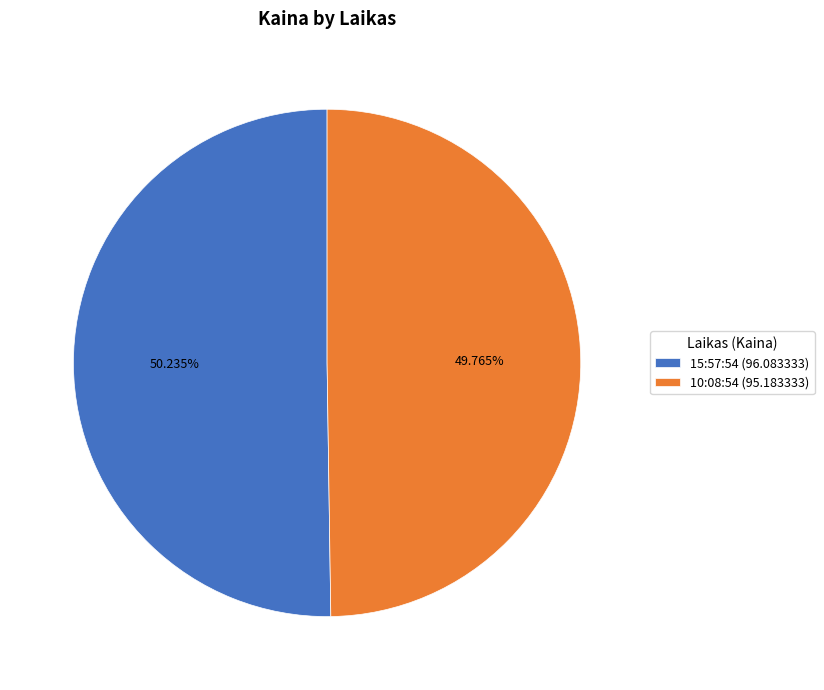

What percentage is the 15:57:54 slice, to the nearest percent?

50%